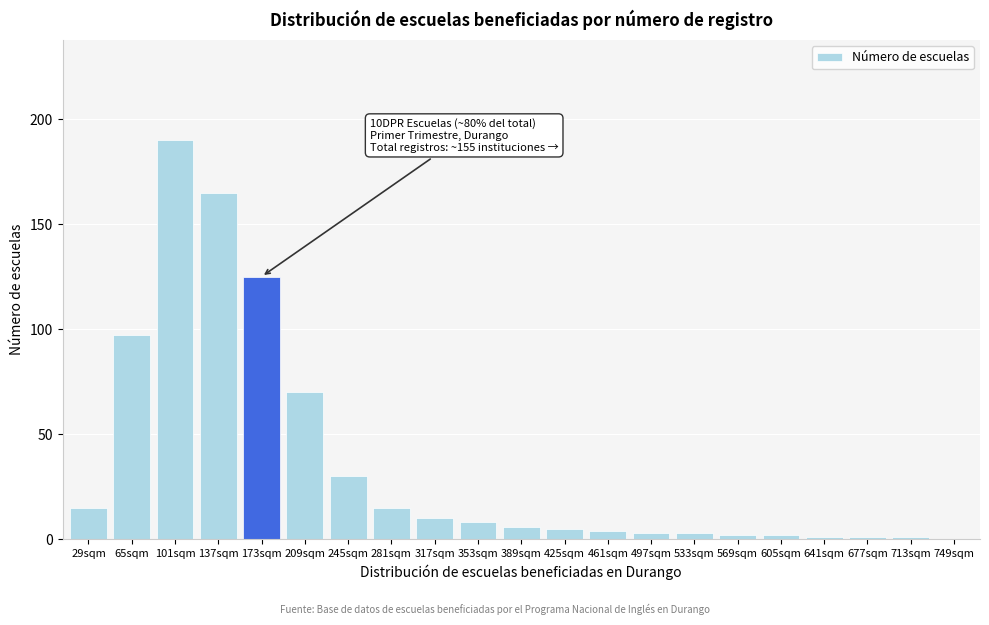

Reading left to right, what are all the values shown in this chart?

29sqm=15	65sqm=97	101sqm=190	137sqm=165	173sqm=125	209sqm=70	245sqm=30	281sqm=15	317sqm=10	353sqm=8	389sqm=6	425sqm=5	461sqm=4	497sqm=3	533sqm=3	569sqm=2	605sqm=2	641sqm=1	677sqm=1	713sqm=1	749sqm=0